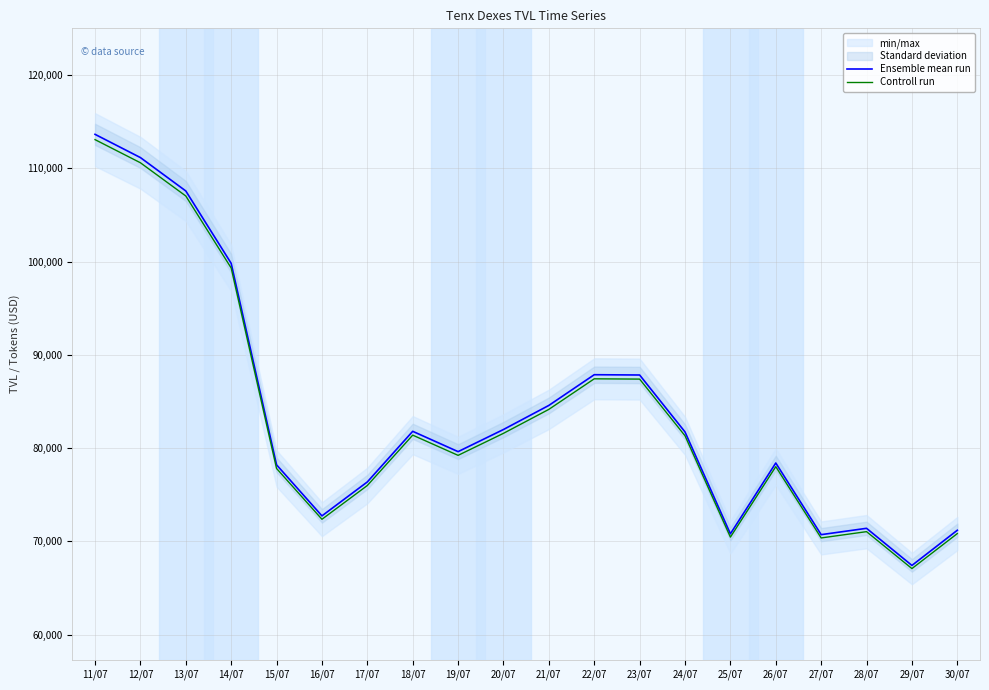

Count the number of categories in the chart.

20